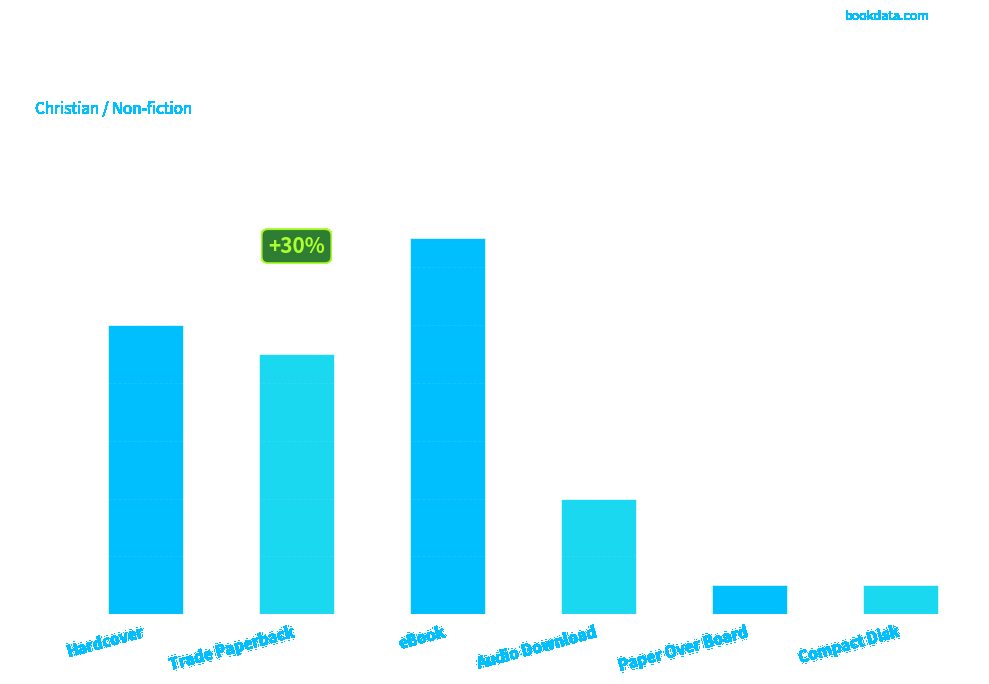

Count the values in the range 3 to 8.

5